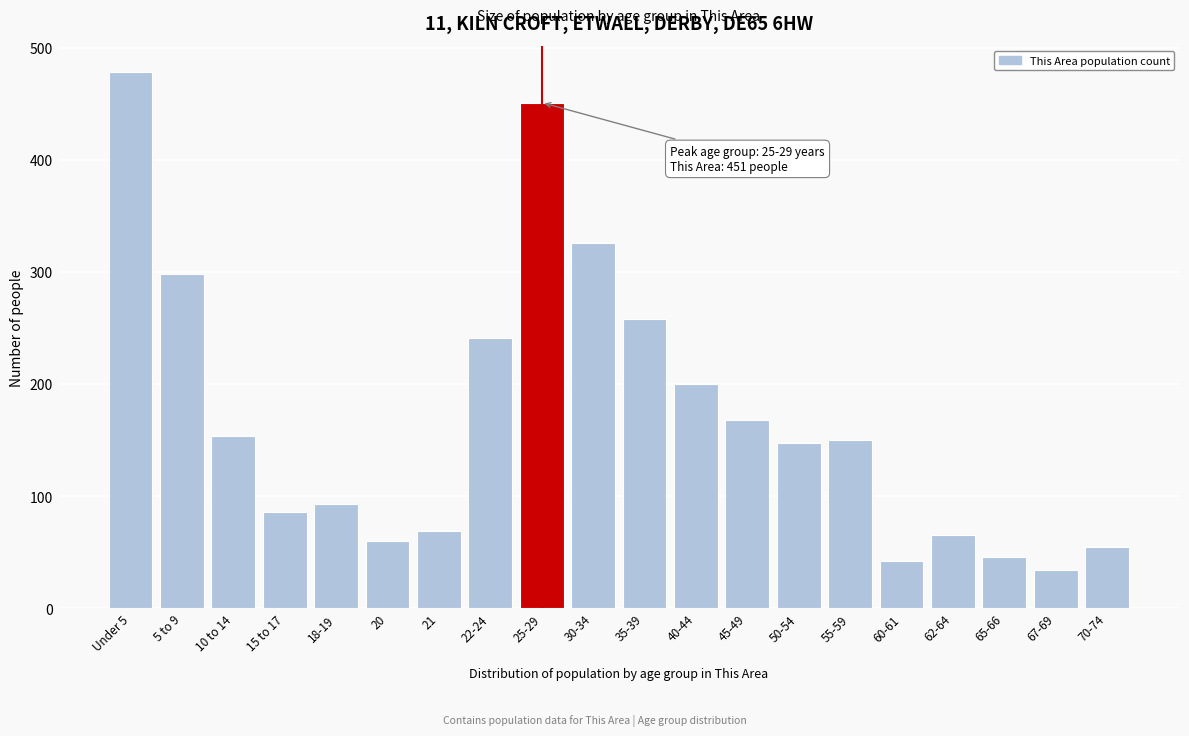

Reading left to right, what are all the values shown in this chart?

478	298	154	86	93	60	69	241	451	326	258	200	168	147	150	42	65	46	34	55